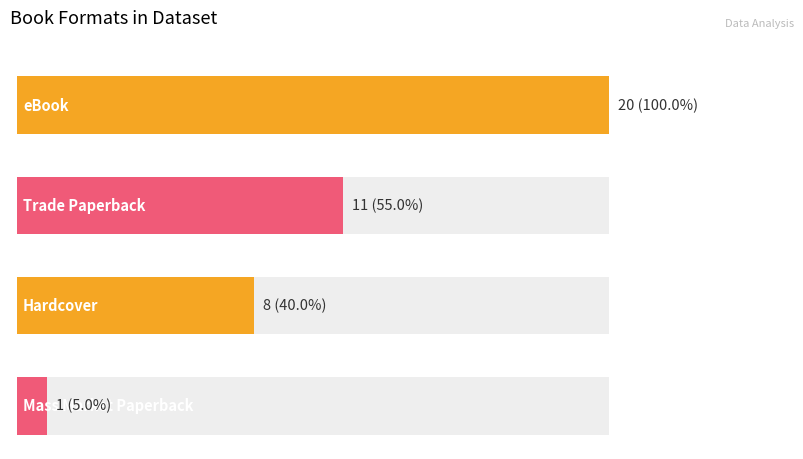

What is the label of the 3rd bar from the right?

Trade Paperback